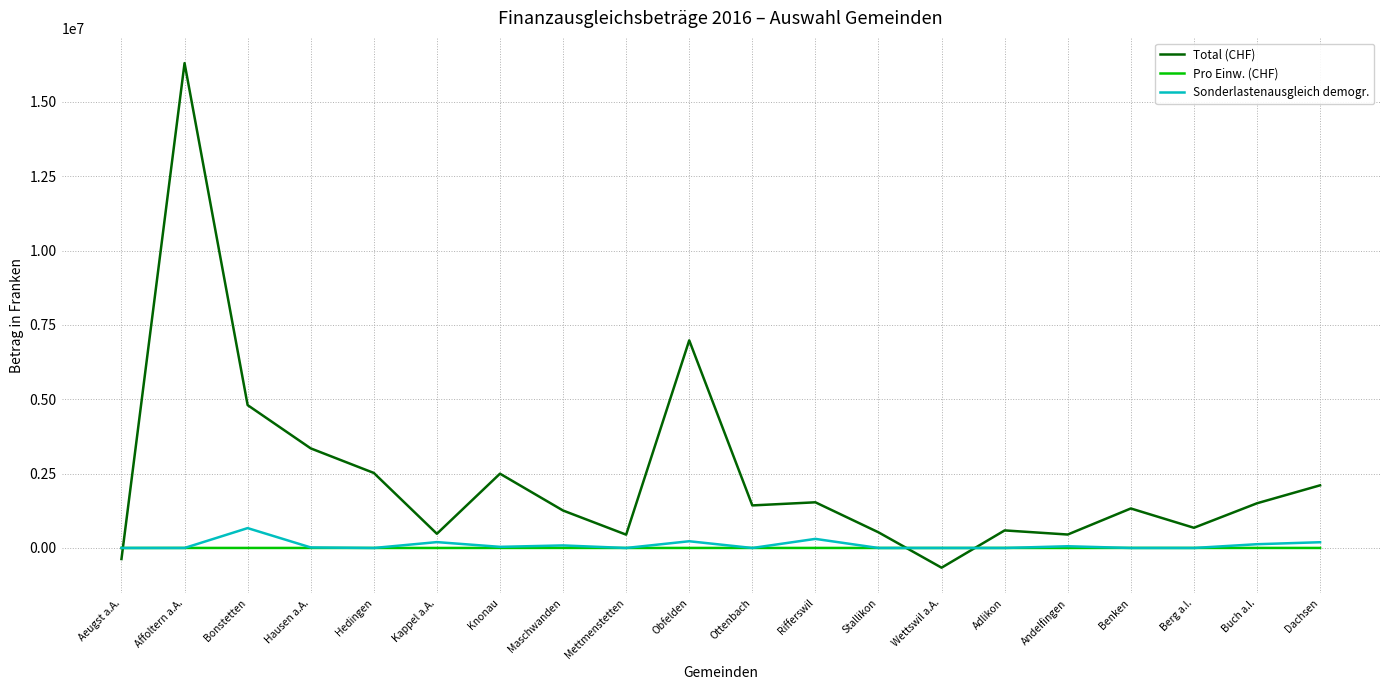

Is the value of Sonderlastenausgleich demogr. at Maschwanden greater than the value of Total (CHF) at Knonau?

No